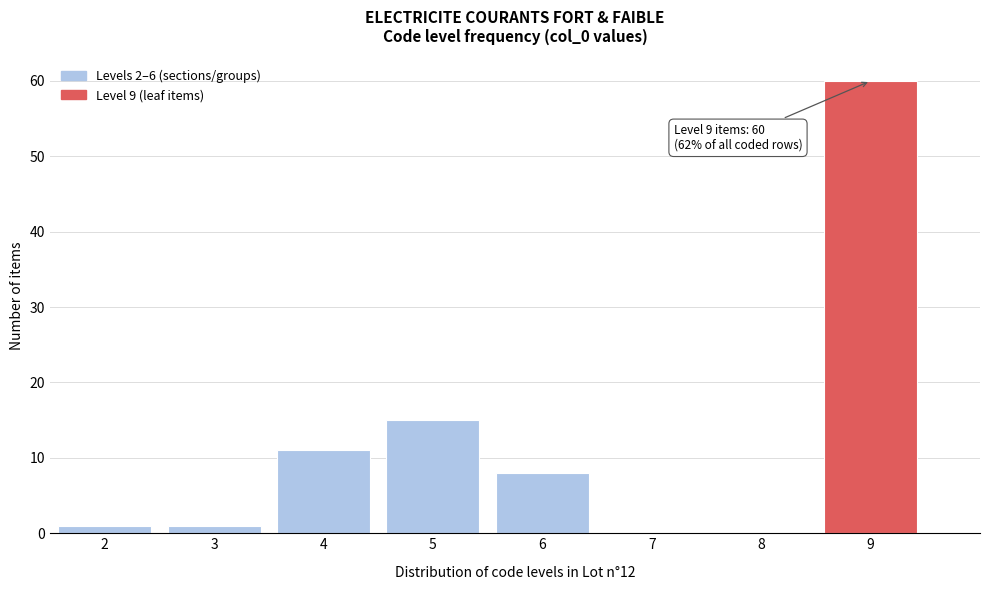

Which range on the x-axis has the tallest bar?

8.5 to 9.5